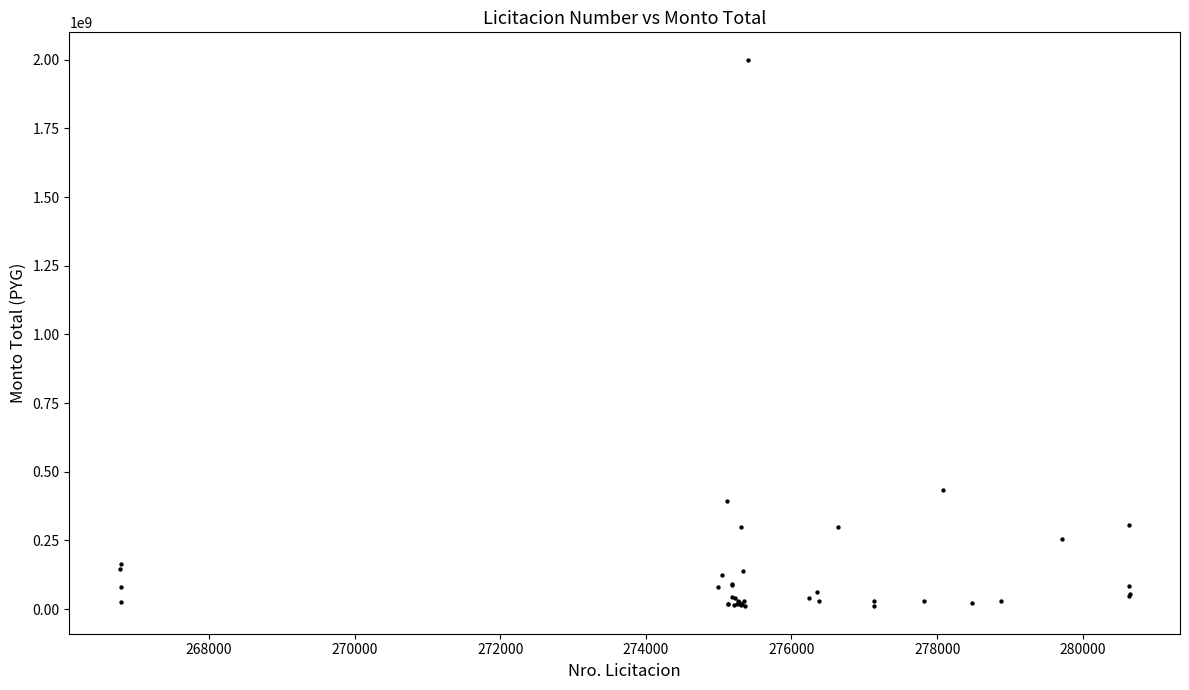

What Y value in the scatter plot is closest to 1005000000?

435000000